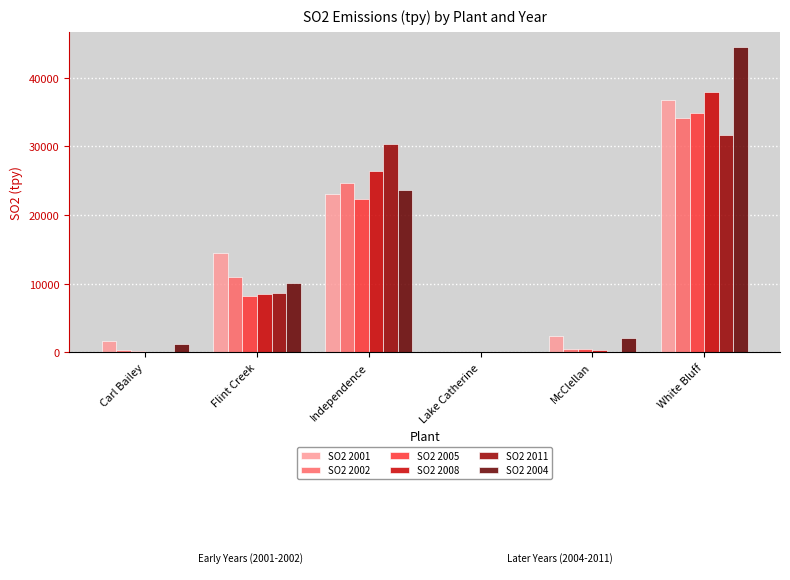

True or false: SO2 2011 has a value of 12485.1 at Flint Creek.

False